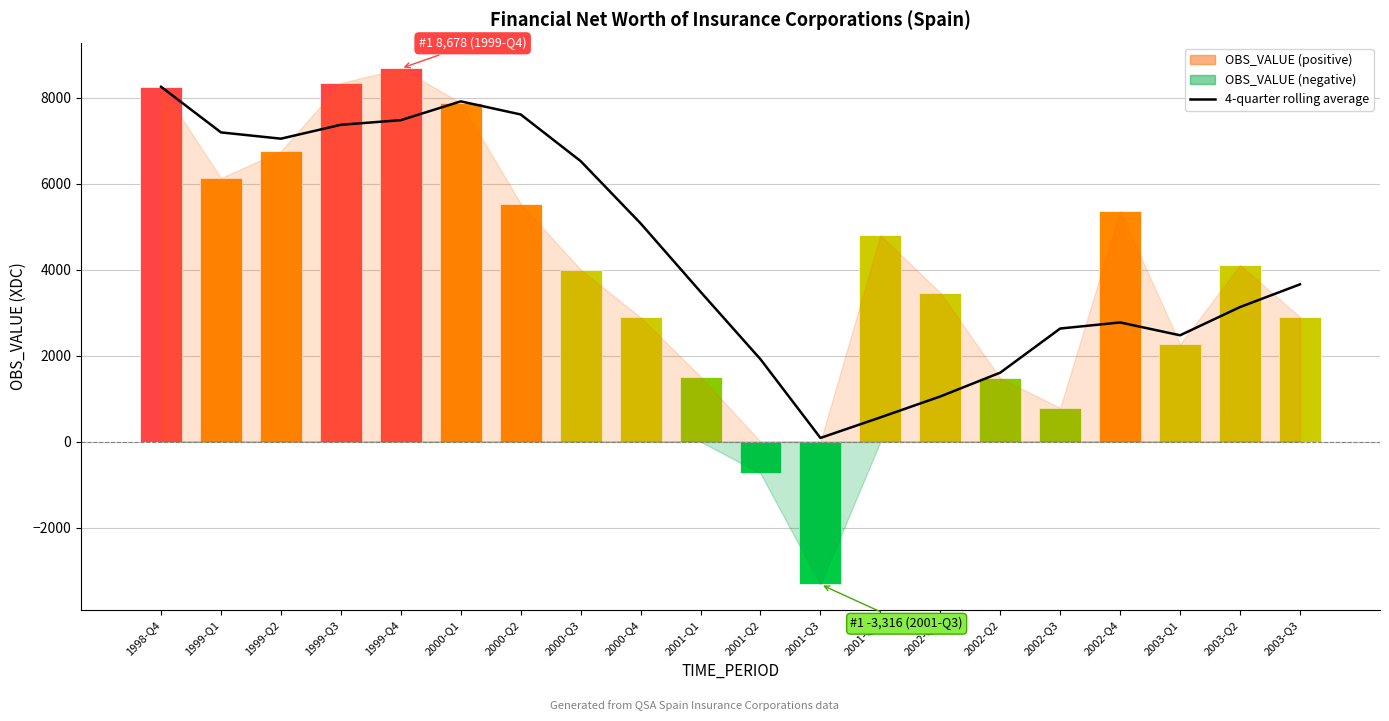

Which category has the lowest value across all series?

2001-Q3